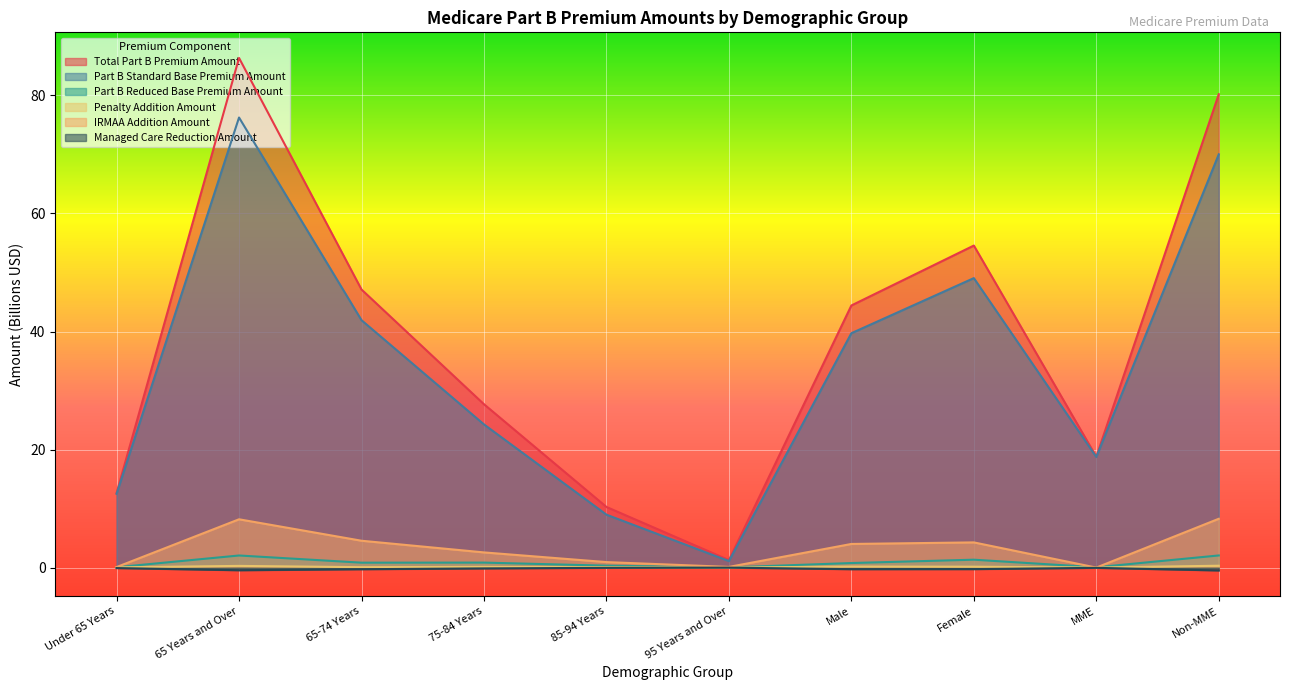

Does the chart display data point markers on the line(s)?

No